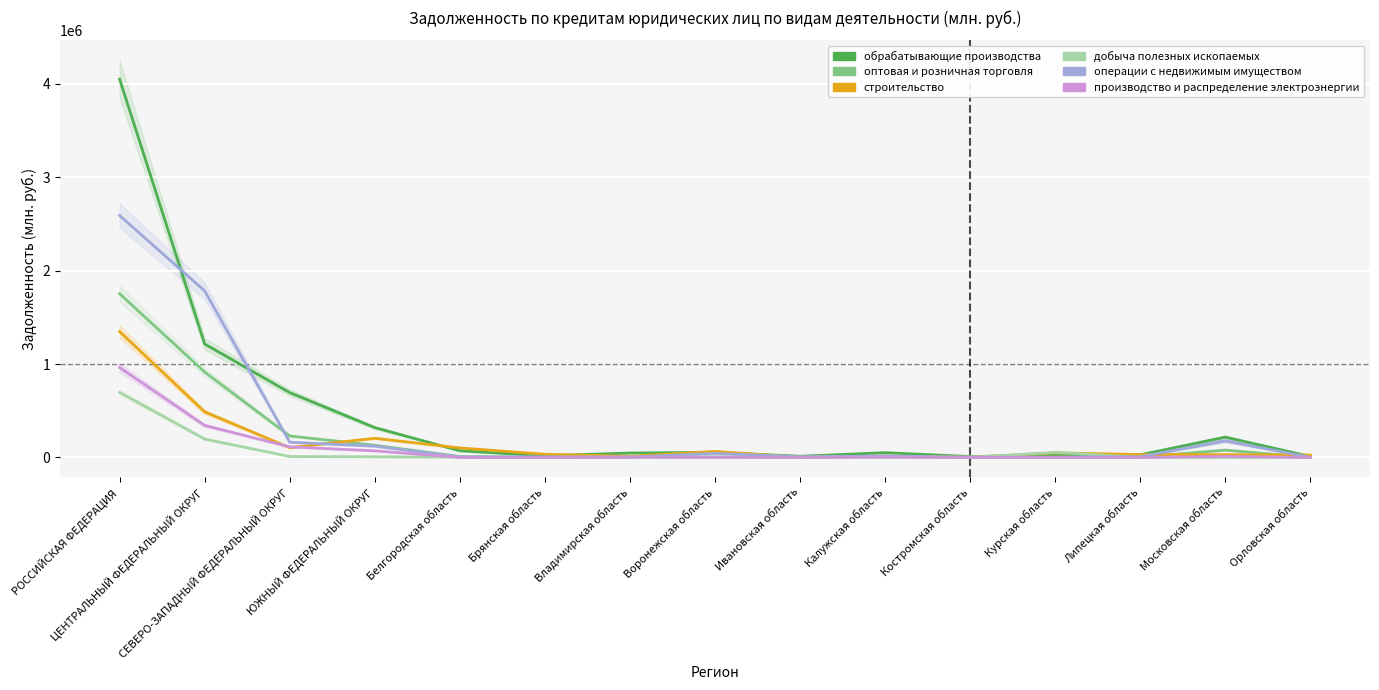

The обрабатывающие производства series shows 47284 at Владимирская область. True or false?

True